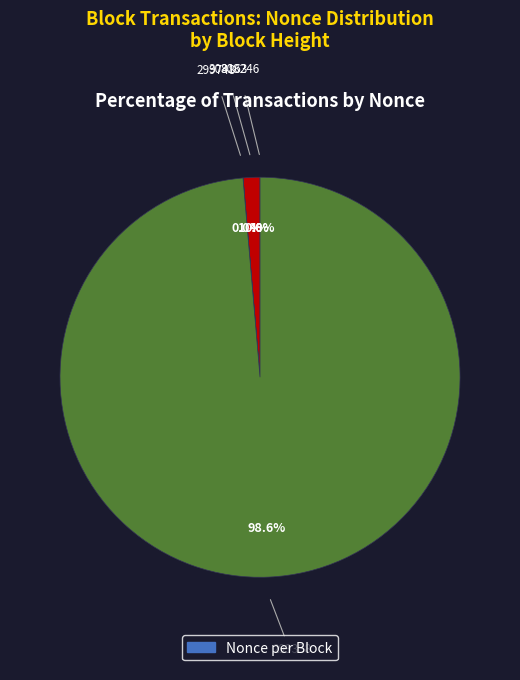

Is there any slice that represents more than half of the pie?

Yes